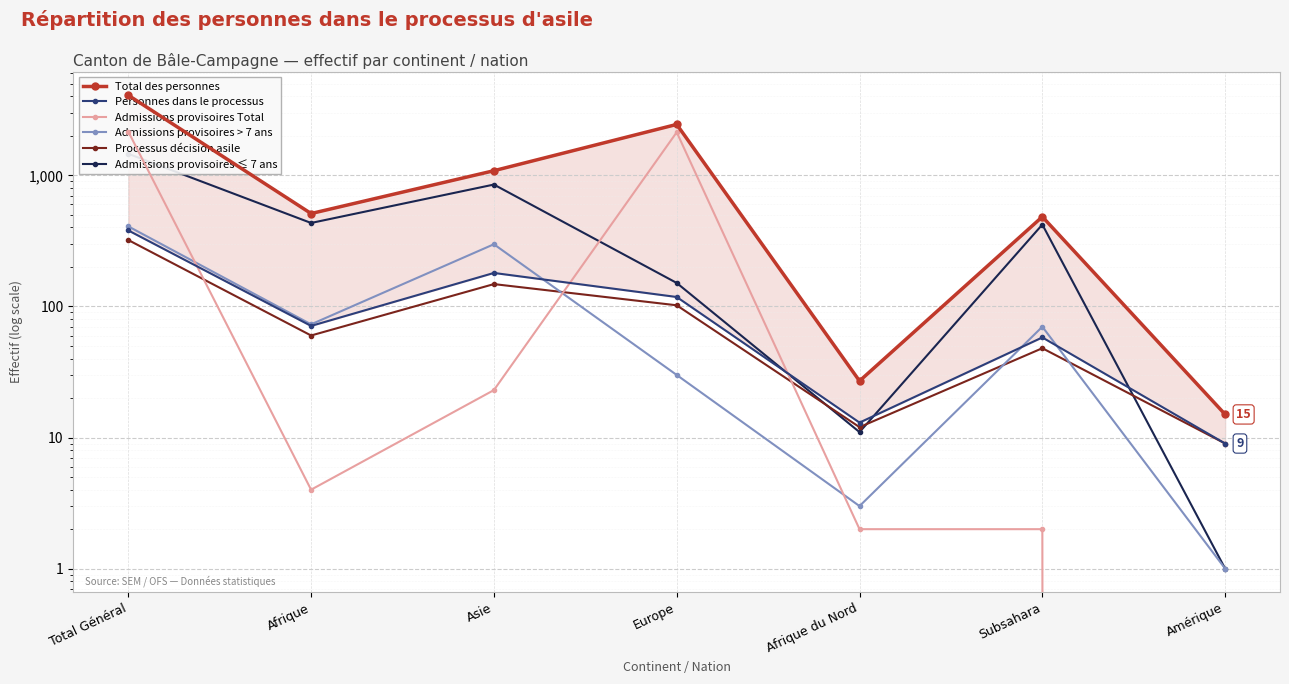

What is the difference between the Admissions provisoires Total values at Subsahara and Europe?

2128